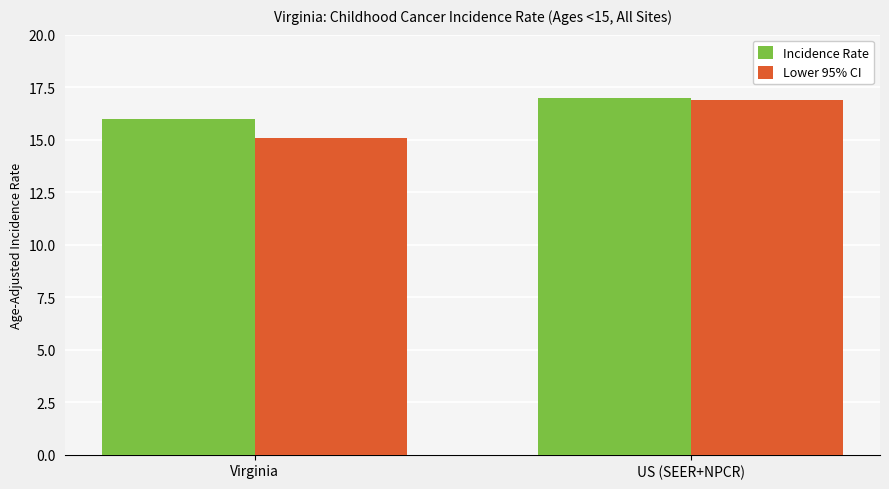

Count the number of data series in this chart.

2